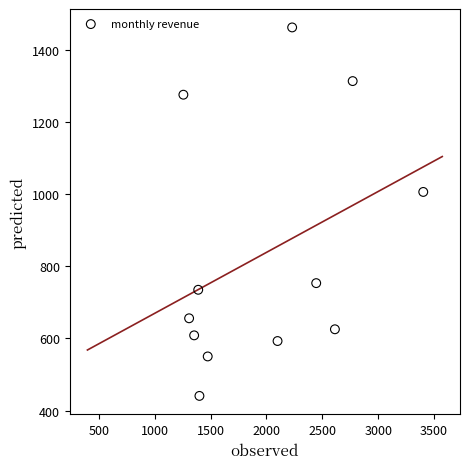

What Y value in the scatter plot is closest to 951?

1005.7